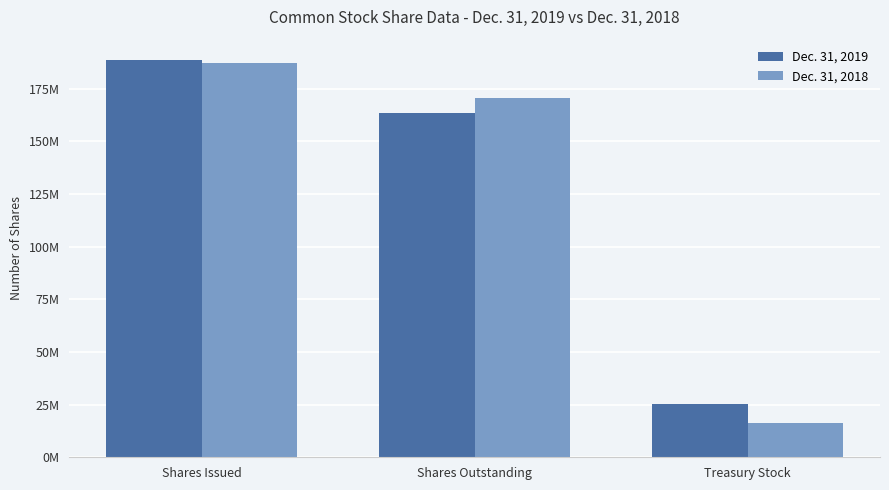

At which category is the sum across all series the highest?

Shares Issued